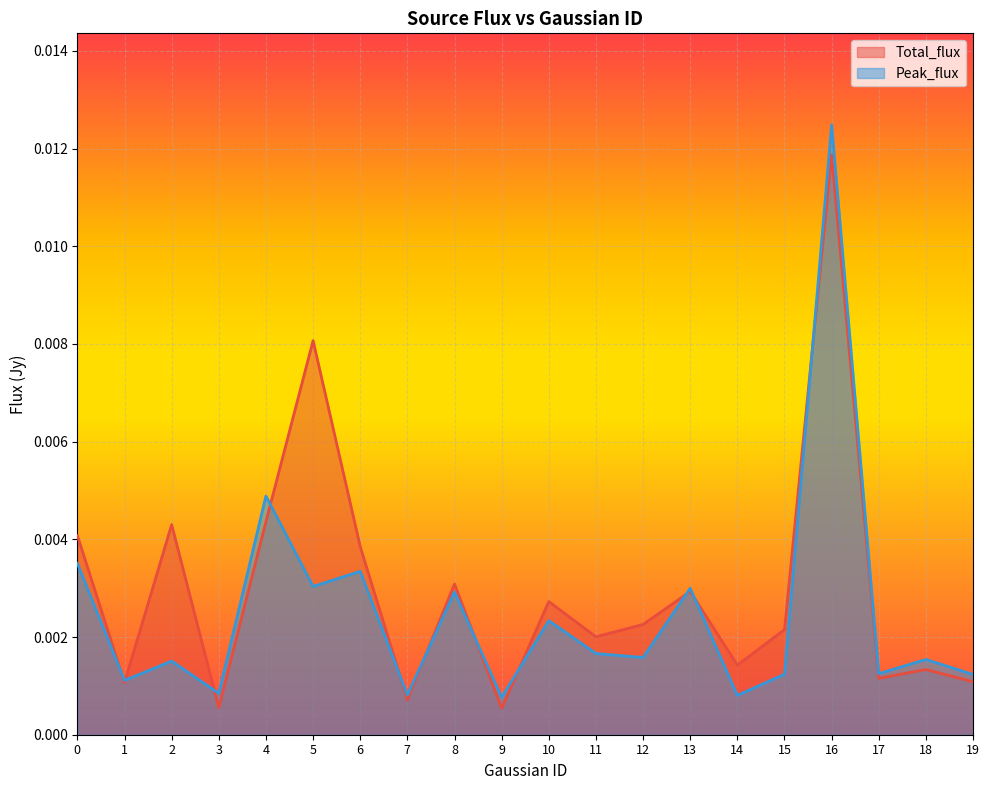

Is it true that Peak_flux equals 0.0 at 13?

True